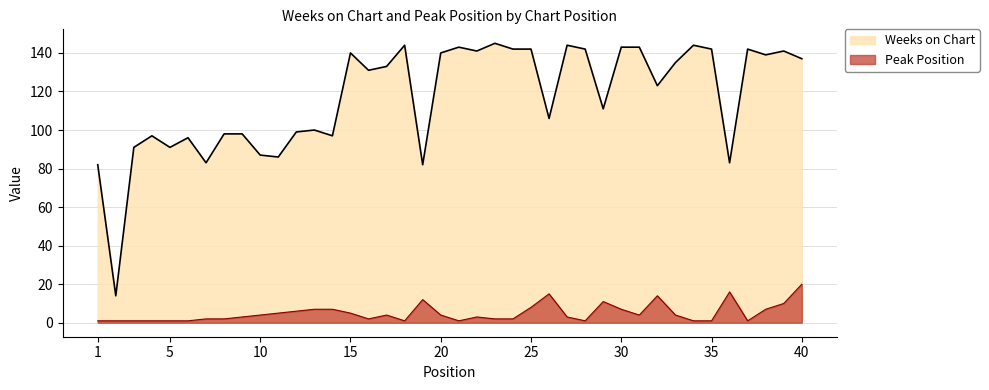

What is the difference between the maximum and minimum values in the Peak Position series?

19